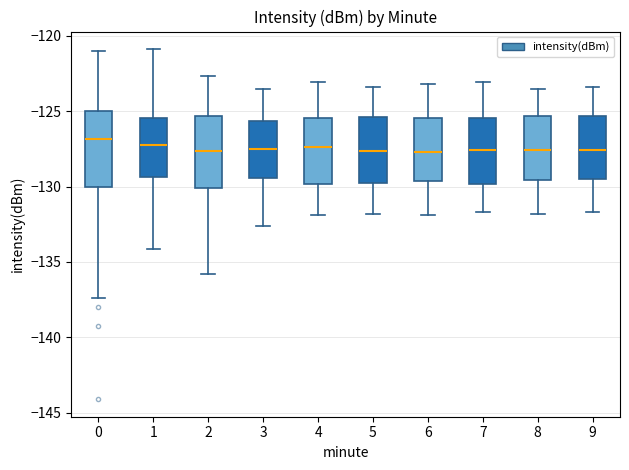

Reading left to right, transcribe this box plot: for each box, give where its median line is, the range the box spans, and where its two whiskers end, as read against the y-axis. The values are not printed on the chart, so give them approximately, as read against the axis.

0: median -127.0, box -130.0 to -125.0, whiskers -137.5 to -121.0
1: median -127.0, box -129.5 to -125.5, whiskers -134.0 to -121.0
2: median -127.5, box -130.0 to -125.5, whiskers -136.0 to -122.5
3: median -127.5, box -129.5 to -125.5, whiskers -132.5 to -123.5
4: median -127.5, box -130.0 to -125.5, whiskers -132.0 to -123.0
5: median -127.5, box -129.5 to -125.5, whiskers -132.0 to -123.5
6: median -127.5, box -129.5 to -125.5, whiskers -132.0 to -123.0
7: median -127.5, box -130.0 to -125.5, whiskers -131.5 to -123.0
8: median -127.5, box -129.5 to -125.5, whiskers -132.0 to -123.5
9: median -127.5, box -129.5 to -125.5, whiskers -131.5 to -123.5